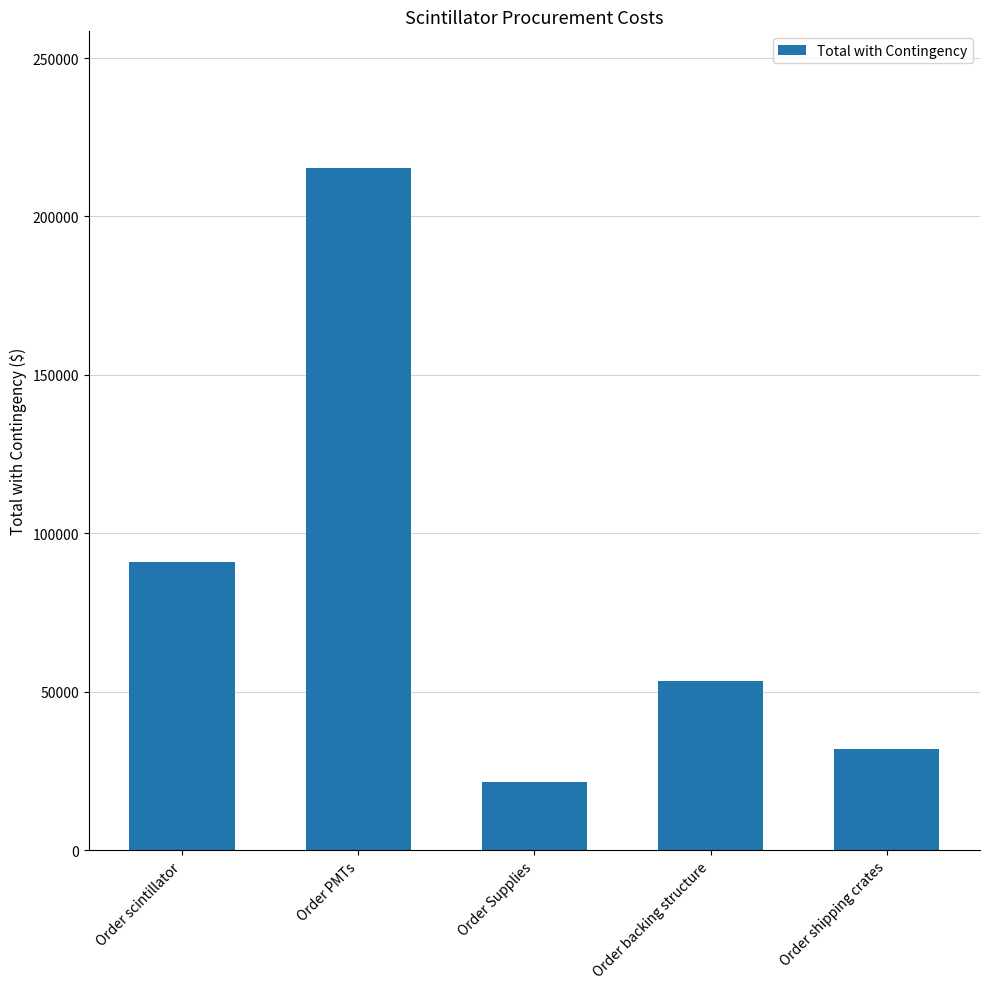

What is the average value?

82677.6